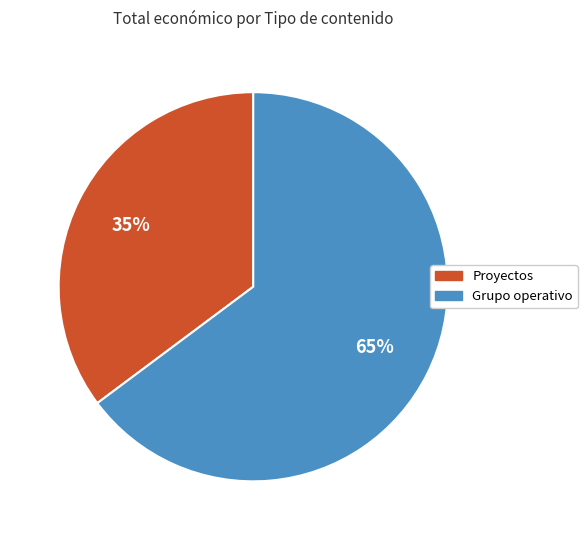

To the nearest percent, what is the difference between the largest and smallest slice percentages?

30%